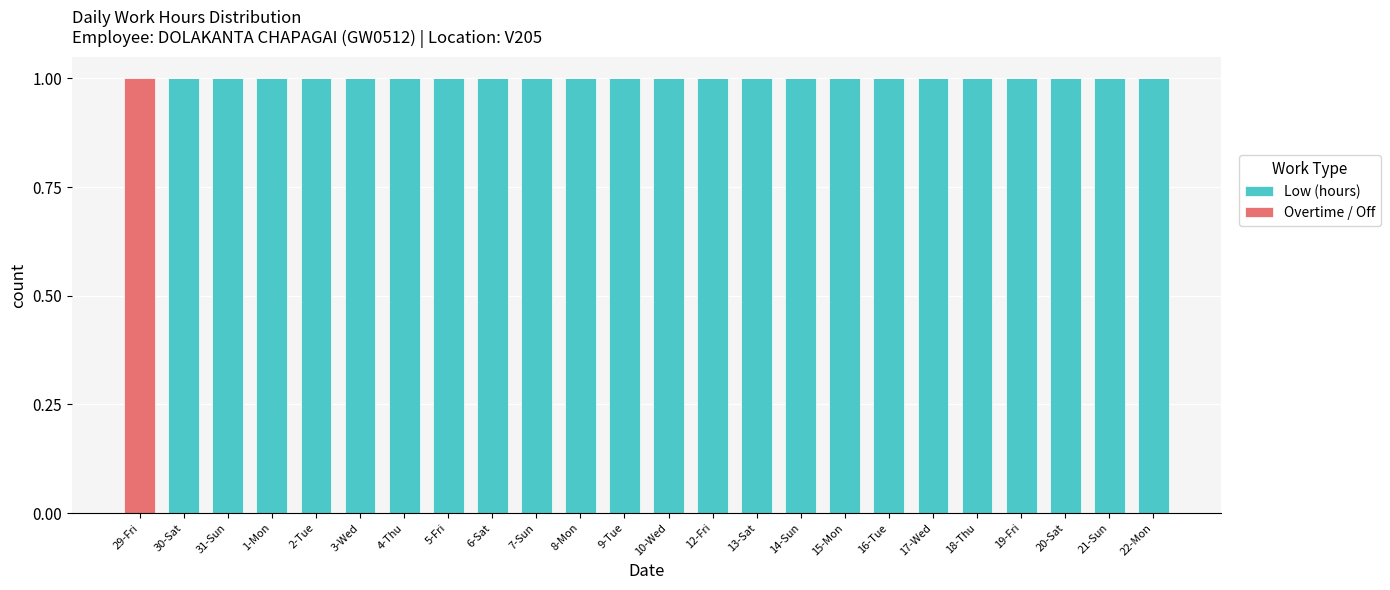

What is the total value across all series at 19-Fri?

1